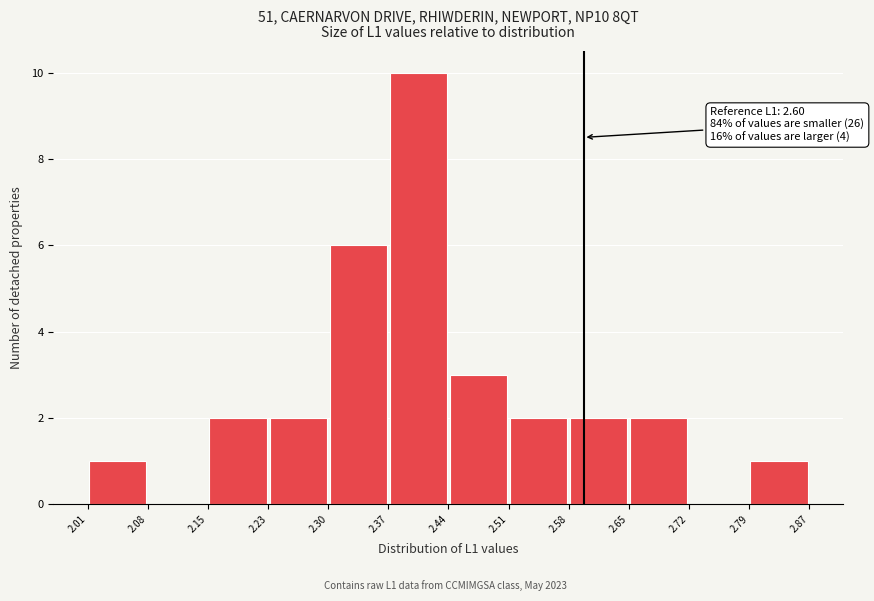

Which range on the x-axis has the tallest bar?

2.37 to 2.44